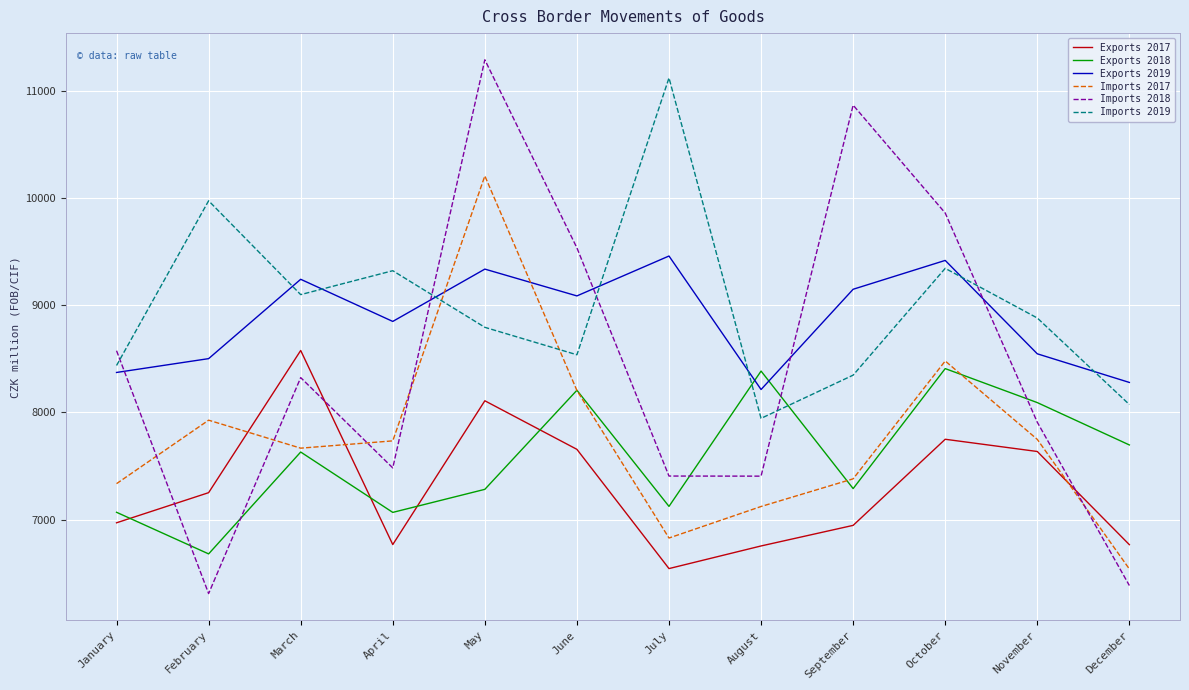

The Exports 2017 series shows 8578 at March. True or false?

True